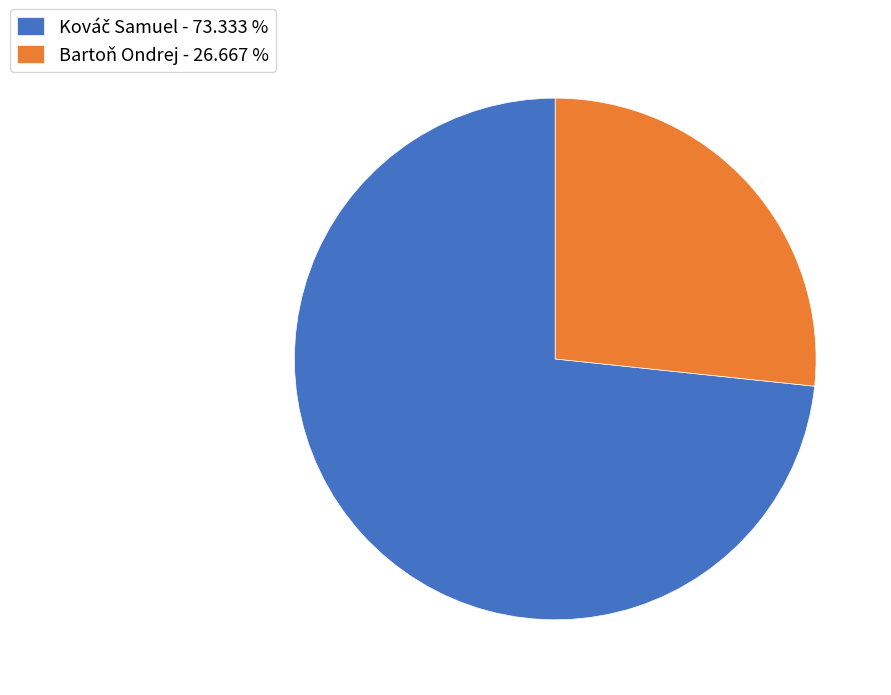

Is there a majority slice in this chart?

Yes